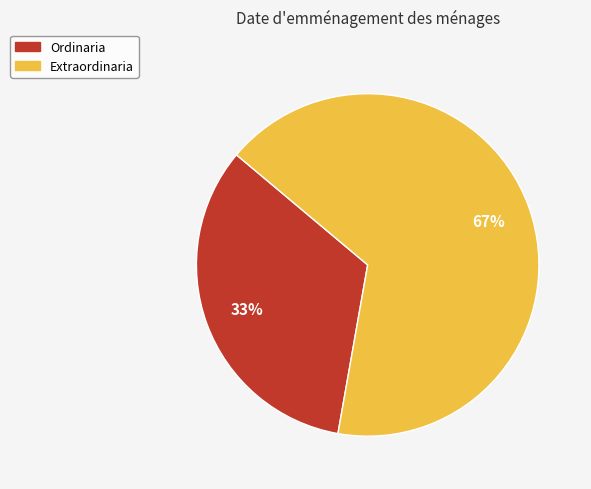

Rank the categories by value from highest to lowest.

Extraordinaria, Ordinaria